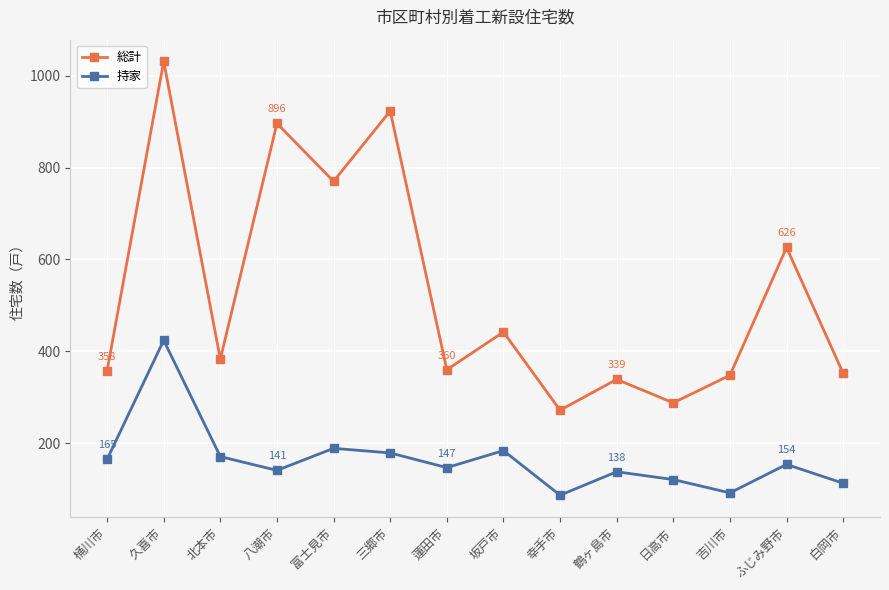

Where does the 持家 series first go above 154?

桶川市